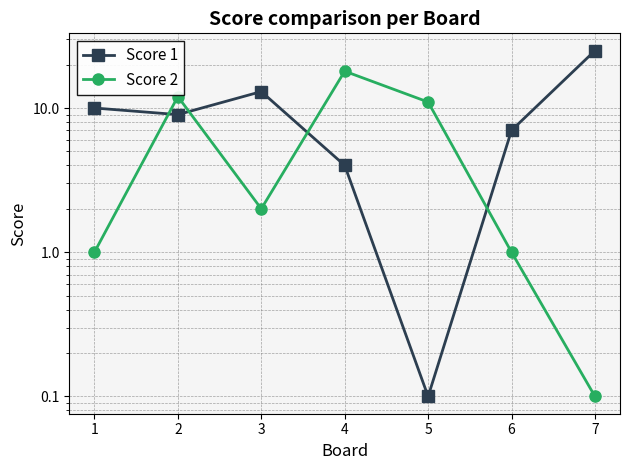

How many distinct data groups are displayed?

2